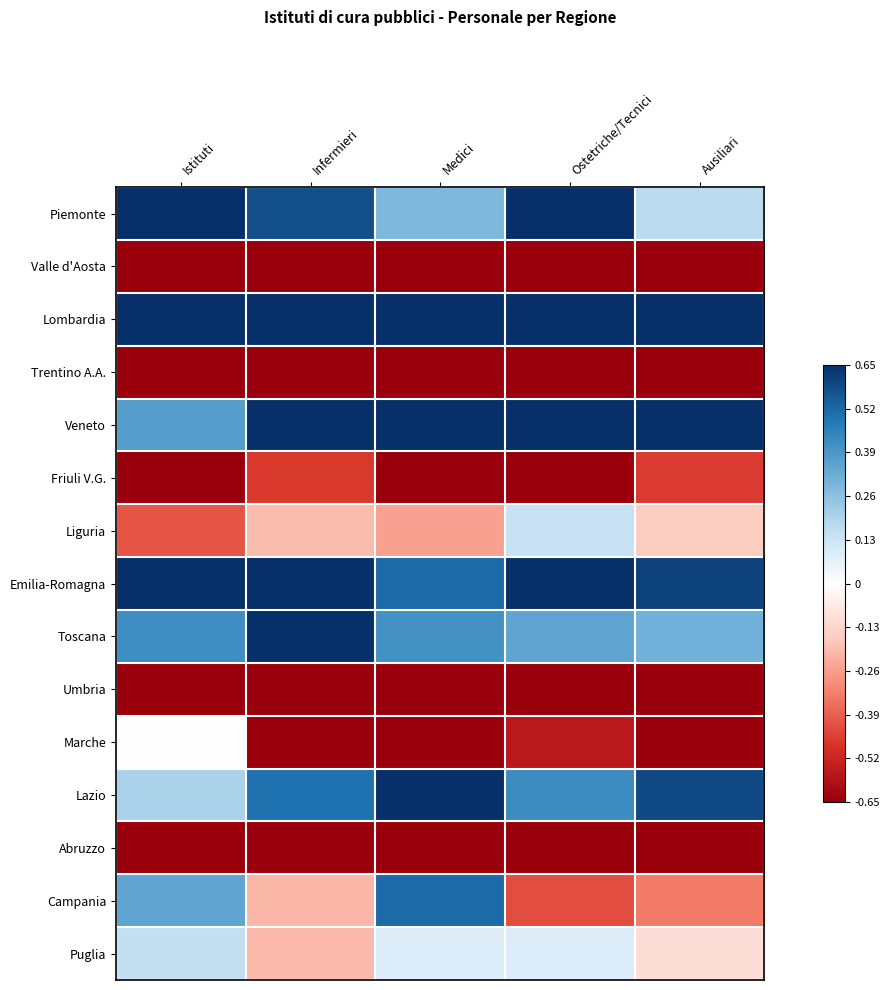

Reading left to right, what are all the values shown in this chart?

Piemonte: Istituti=0.7	Infermieri=0.6	Medici=0.3	Ostetriche/Tecnici=0.7	Ausiliari=0.2
Valle d'Aosta: Istituti=-0.7	Infermieri=-0.7	Medici=-0.7	Ostetriche/Tecnici=-0.7	Ausiliari=-0.7
Lombardia: Istituti=0.7	Infermieri=0.7	Medici=0.7	Ostetriche/Tecnici=0.7	Ausiliari=0.7
Trentino A.A.: Istituti=-0.7	Infermieri=-0.7	Medici=-0.7	Ostetriche/Tecnici=-0.7	Ausiliari=-0.7
Veneto: Istituti=0.4	Infermieri=0.7	Medici=0.7	Ostetriche/Tecnici=0.7	Ausiliari=0.7
Friuli V.G.: Istituti=-0.7	Infermieri=-0.5	Medici=-0.7	Ostetriche/Tecnici=-0.7	Ausiliari=-0.5
Liguria: Istituti=-0.4	Infermieri=-0.2	Medici=-0.3	Ostetriche/Tecnici=0.1	Ausiliari=-0.2
Emilia-Romagna: Istituti=0.7	Infermieri=0.7	Medici=0.5	Ostetriche/Tecnici=0.7	Ausiliari=0.6
Toscana: Istituti=0.4	Infermieri=0.6	Medici=0.4	Ostetriche/Tecnici=0.3	Ausiliari=0.3
Umbria: Istituti=-0.7	Infermieri=-0.7	Medici=-0.7	Ostetriche/Tecnici=-0.7	Ausiliari=-0.7
Marche: Istituti=0.0	Infermieri=-0.7	Medici=-0.7	Ostetriche/Tecnici=-0.6	Ausiliari=-0.7
Lazio: Istituti=0.2	Infermieri=0.5	Medici=0.7	Ostetriche/Tecnici=0.4	Ausiliari=0.6
Abruzzo: Istituti=-0.7	Infermieri=-0.7	Medici=-0.7	Ostetriche/Tecnici=-0.7	Ausiliari=-0.7
Campania: Istituti=0.3	Infermieri=-0.2	Medici=0.5	Ostetriche/Tecnici=-0.4	Ausiliari=-0.3
Puglia: Istituti=0.2	Infermieri=-0.2	Medici=0.1	Ostetriche/Tecnici=0.1	Ausiliari=-0.1